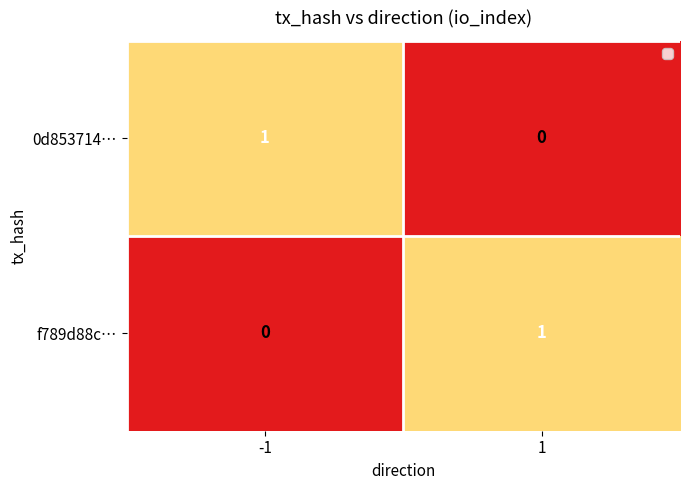

At -1, list the series in order from smallest to largest.

f789d88c…, 0d853714…